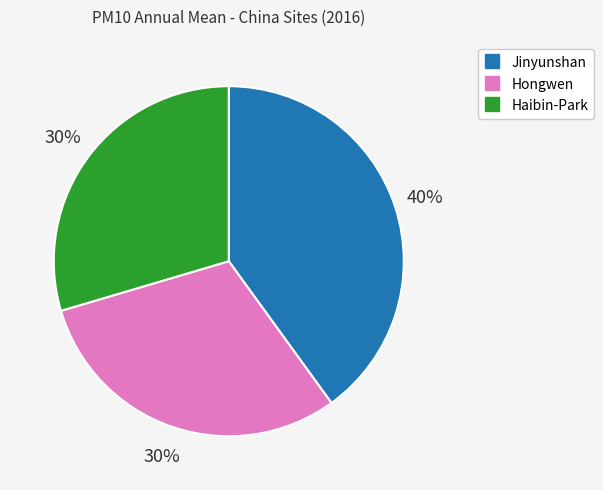

Count the number of slices in the pie.

3